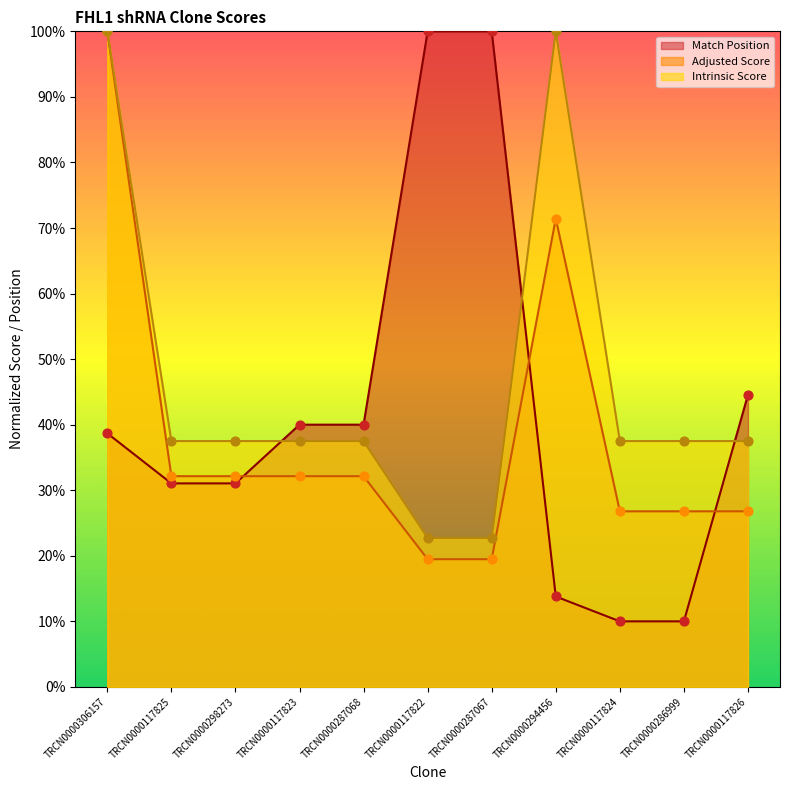

Which series reaches the minimum Y coordinate?

Match Position